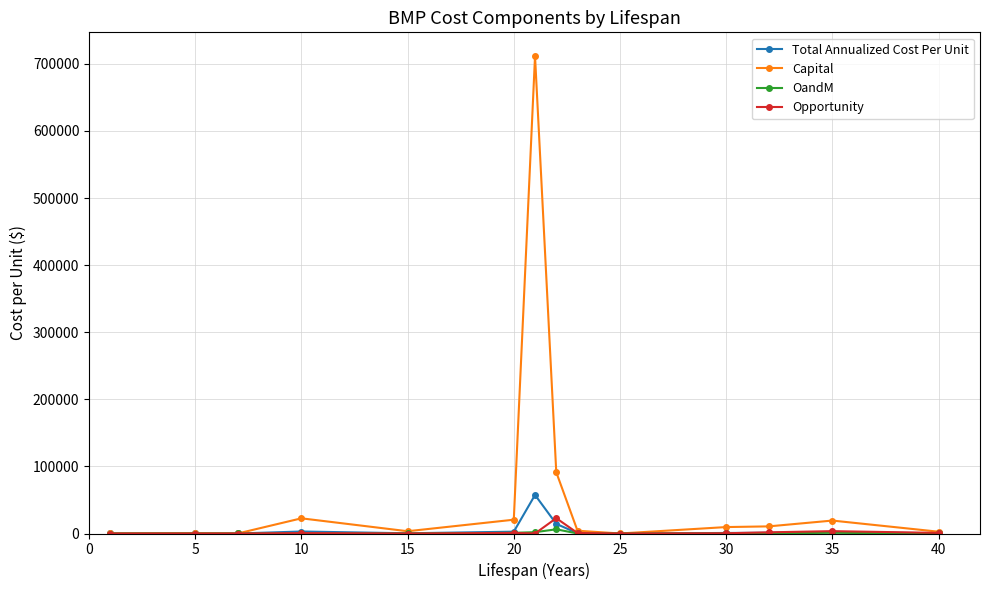

Which series has the largest total across all categories?

Capital